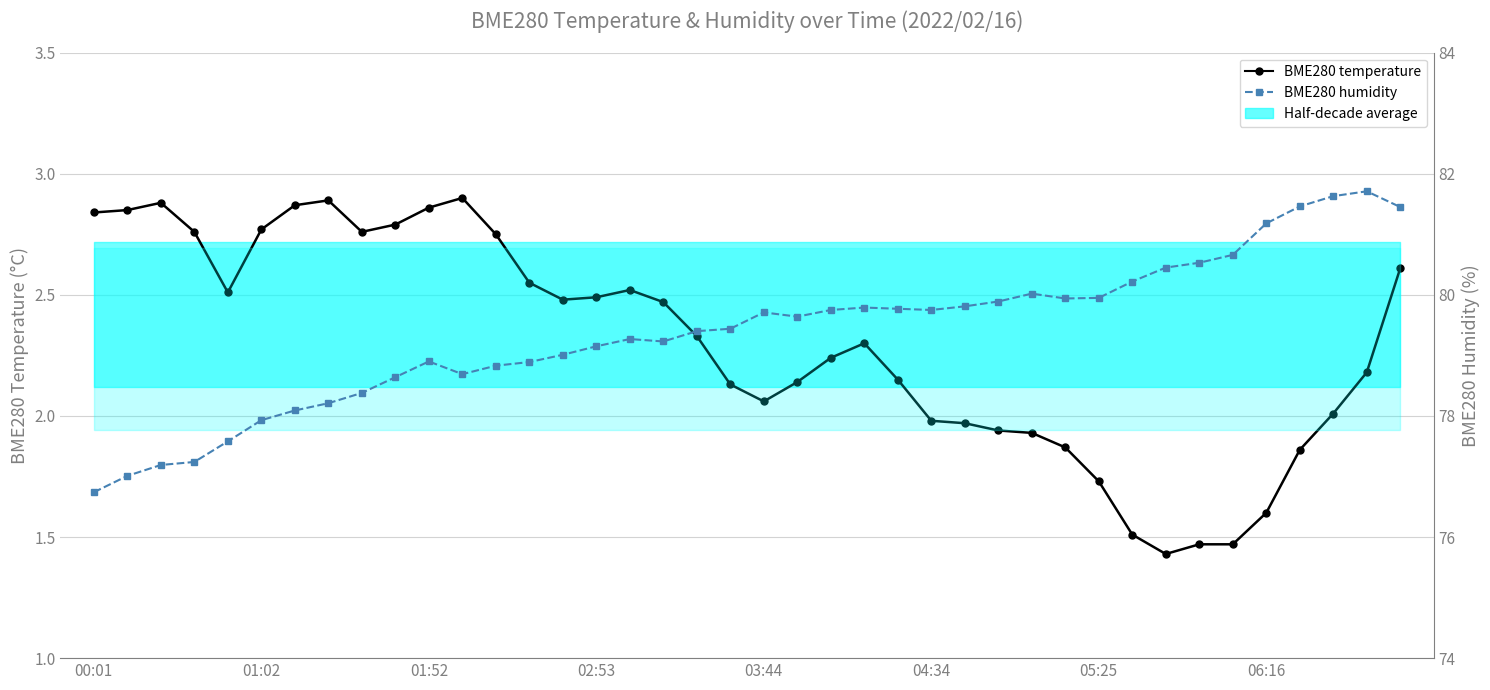

The BME280 humidity series shows 81.5 at 36. True or false?

True